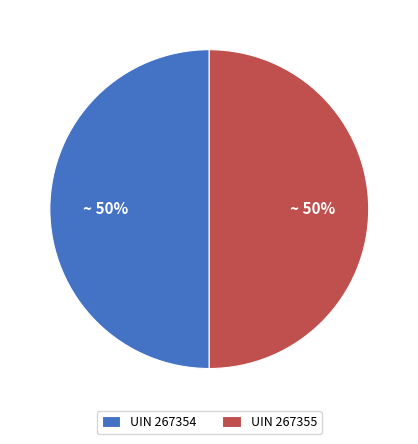

What is the ratio of the value at UIN 267354 to the value at UIN 267355?

1.0